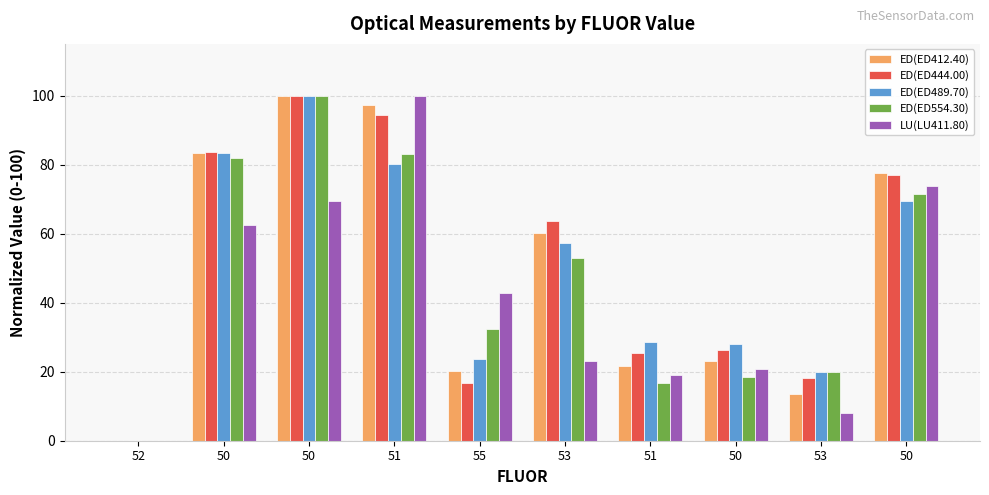

How many positive values does the ED(ED554.30) series have?

9